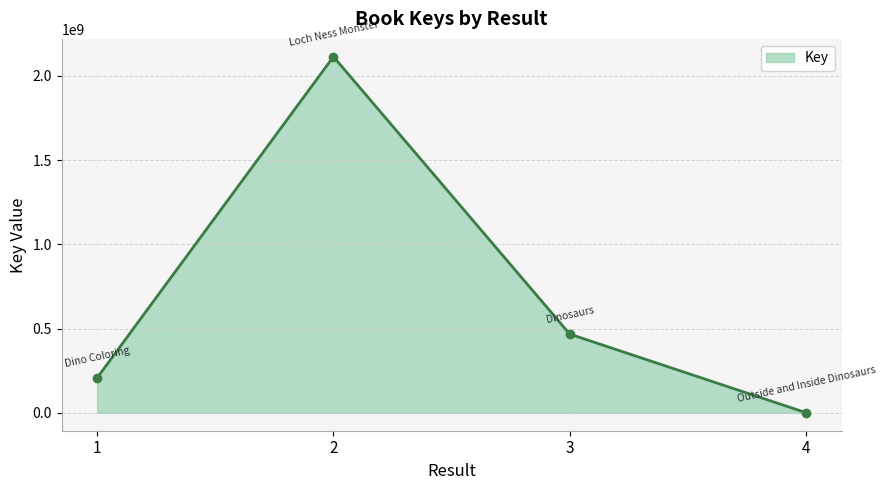

How many lines are shown in the chart?

1